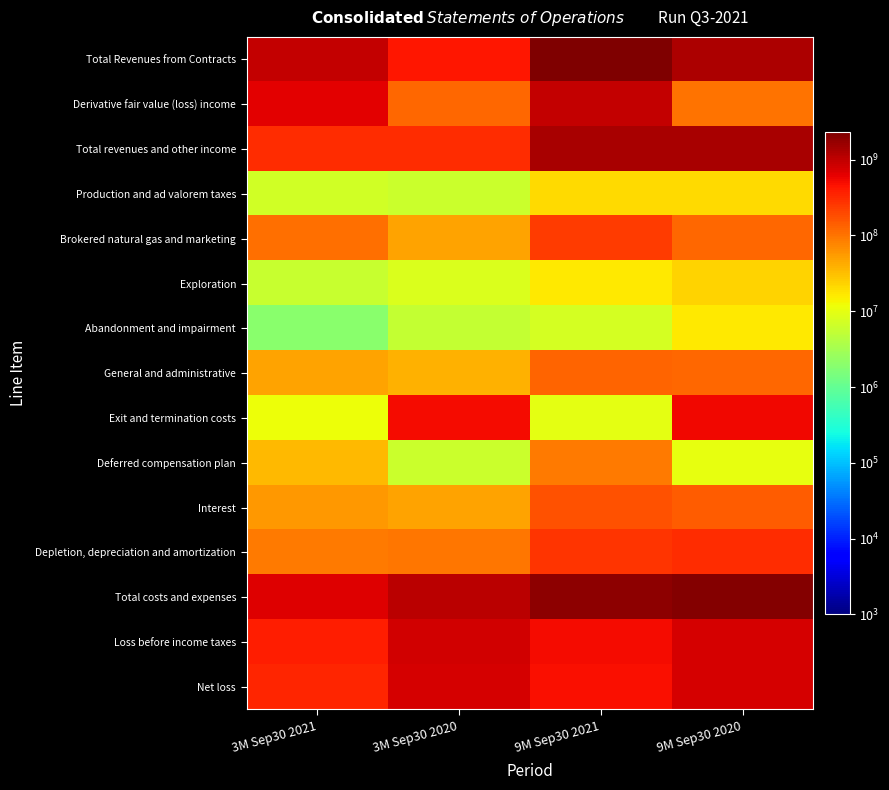

Reading left to right, transcribe all the data shown in this chart.

Total Revenues from Contracts: 3M Sep30 2021=954859000	3M Sep30 2020=424035000	9M Sep30 2021=2323175000	9M Sep30 2020=1267629000
Derivative fair value (loss) income: 3M Sep30 2021=652220000	3M Sep30 2020=124690000	9M Sep30 2021=959782000	9M Sep30 2020=102182000
Total revenues and other income: 3M Sep30 2021=302639000	3M Sep30 2020=299345000	9M Sep30 2021=1363393000	9M Sep30 2020=1369811000
Production and ad valorem taxes: 3M Sep30 2021=7140000	3M Sep30 2020=6106000	9M Sep30 2021=20179000	9M Sep30 2020=20682000
Brokered natural gas and marketing: 3M Sep30 2021=105838000	3M Sep30 2020=47967000	9M Sep30 2021=247177000	9M Sep30 2020=118752000
Exploration: 3M Sep30 2021=5881000	3M Sep30 2020=8086000	9M Sep30 2021=16447000	9M Sep30 2020=23190000
Abandonment and impairment: 3M Sep30 2021=2000000	3M Sep30 2020=5667000	9M Sep30 2021=7206000	9M Sep30 2020=16604000
General and administrative: 3M Sep30 2021=49061000	3M Sep30 2020=38153000	9M Sep30 2021=127307000	9M Sep30 2020=118695000
Exit and termination costs: 3M Sep30 2021=11789000	3M Sep30 2020=521633000	9M Sep30 2021=9557000	9M Sep30 2020=533525000
Deferred compensation plan: 3M Sep30 2021=34278000	3M Sep30 2020=6237000	9M Sep30 2021=89551000	9M Sep30 2020=10287000
Interest: 3M Sep30 2021=56809000	3M Sep30 2020=47999000	9M Sep30 2021=170974000	9M Sep30 2020=144141000
Depletion, depreciation and amortization: 3M Sep30 2021=93116000	3M Sep30 2020=96167000	9M Sep30 2021=272128000	9M Sep30 2020=303779000
Total costs and expenses: 3M Sep30 2021=682589000	3M Sep30 2020=1084644000	9M Sep30 2021=1871237000	9M Sep30 2020=2149766000
Loss before income taxes: 3M Sep30 2021=379950000	3M Sep30 2020=785299000	9M Sep30 2021=507844000	9M Sep30 2020=779955000
Net loss: 3M Sep30 2021=350267000	3M Sep30 2020=748790000	9M Sep30 2021=479588000	9M Sep30 2020=750178000